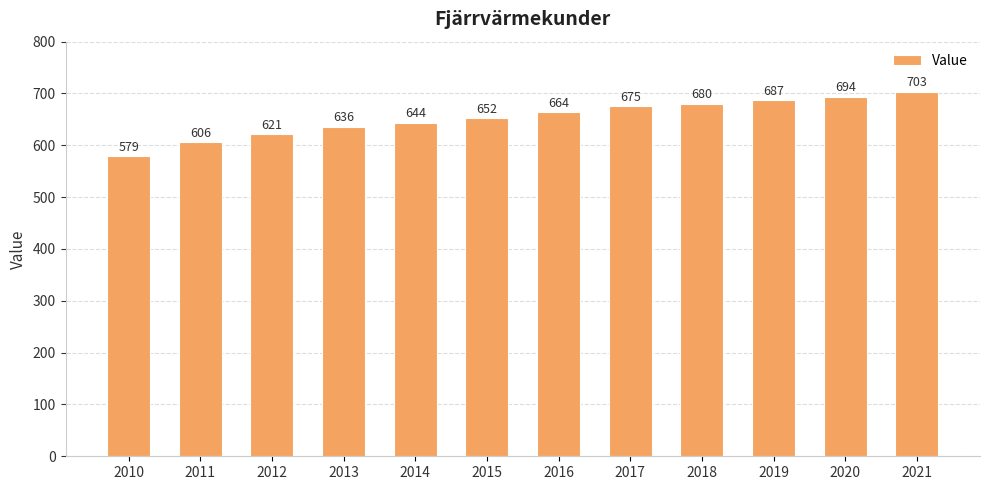

Reading left to right, transcribe all the data shown in this chart.

2010=579	2011=606	2012=621	2013=636	2014=644	2015=652	2016=664	2017=675	2018=680	2019=687	2020=694	2021=703